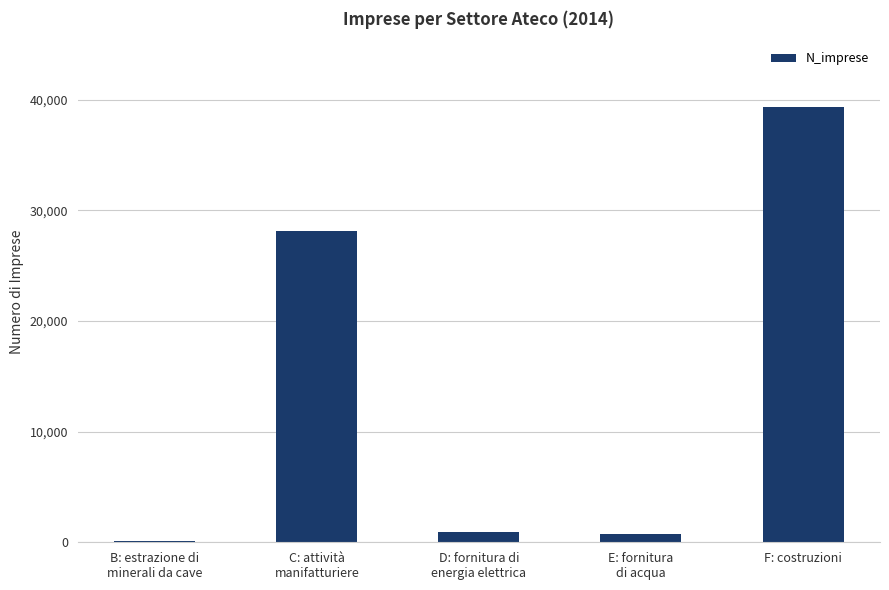

What is the maximum value shown in the chart?

39372